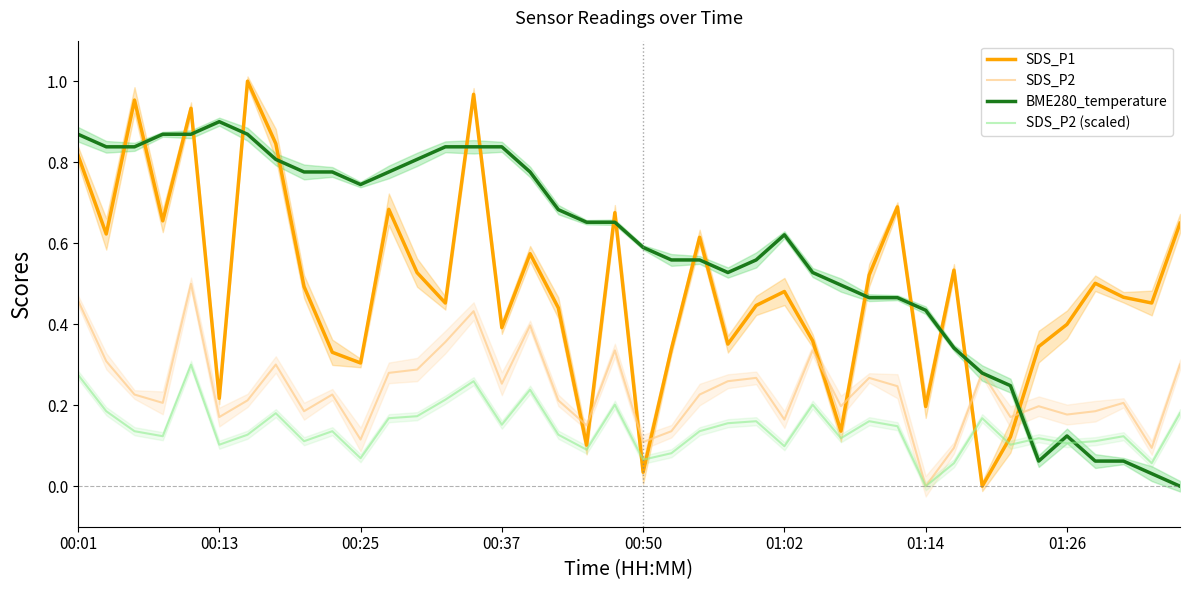

How many categories are shown in the chart?

40